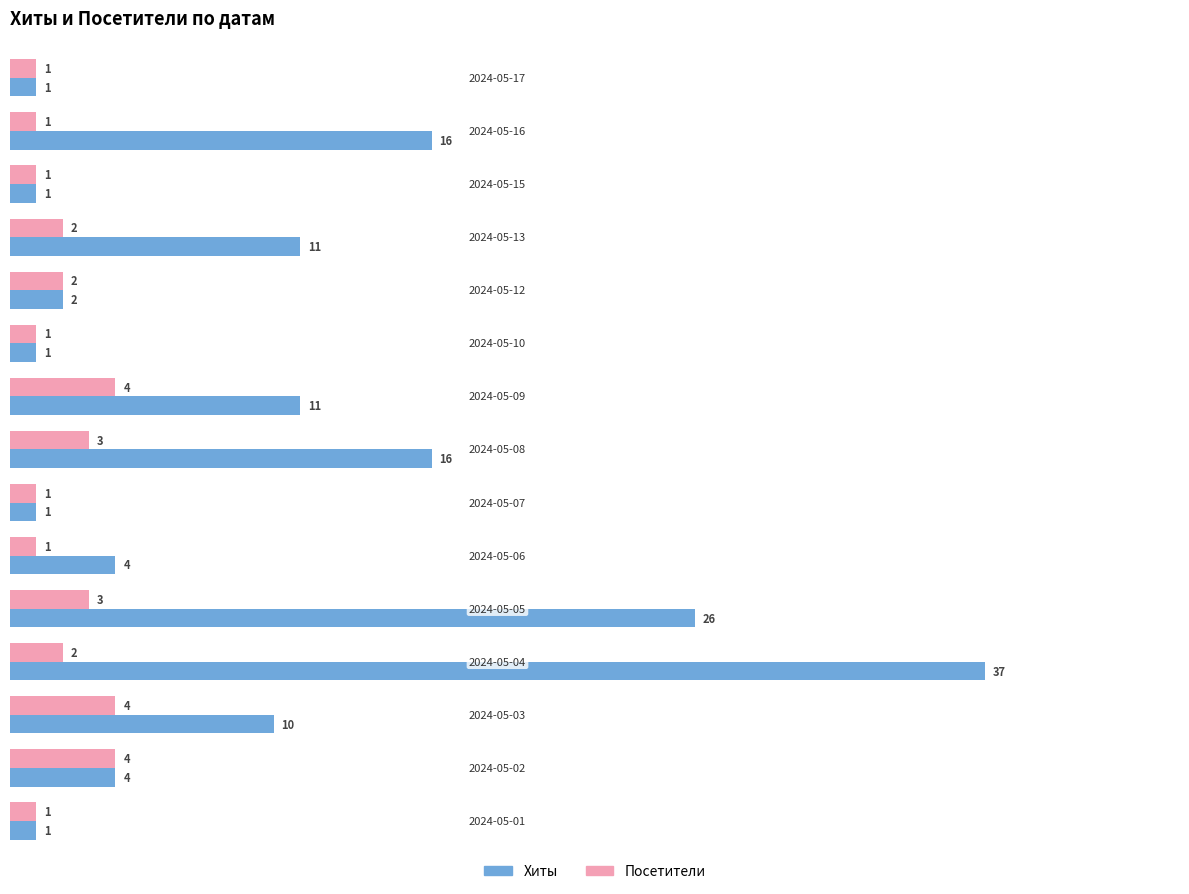

What is the average value of the Хиты series?

9